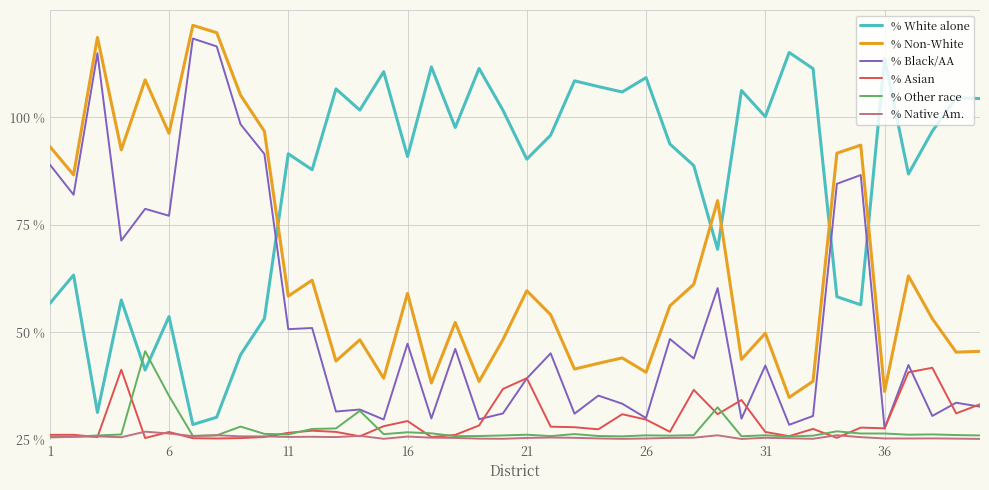

Is this an area chart (filled region under the line)?

No